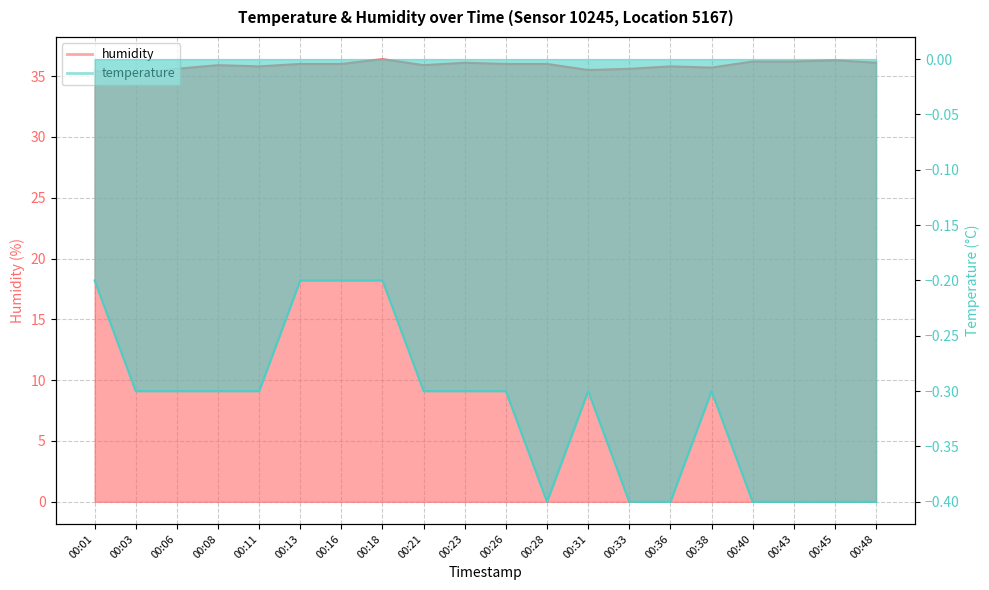

Rank the categories by temperature value from lowest to highest.

00:28, 00:33, 00:36, 00:40, 00:43, 00:45, 00:48, 00:03, 00:06, 00:08, 00:11, 00:21, 00:23, 00:26, 00:31, 00:38, 00:01, 00:13, 00:16, 00:18